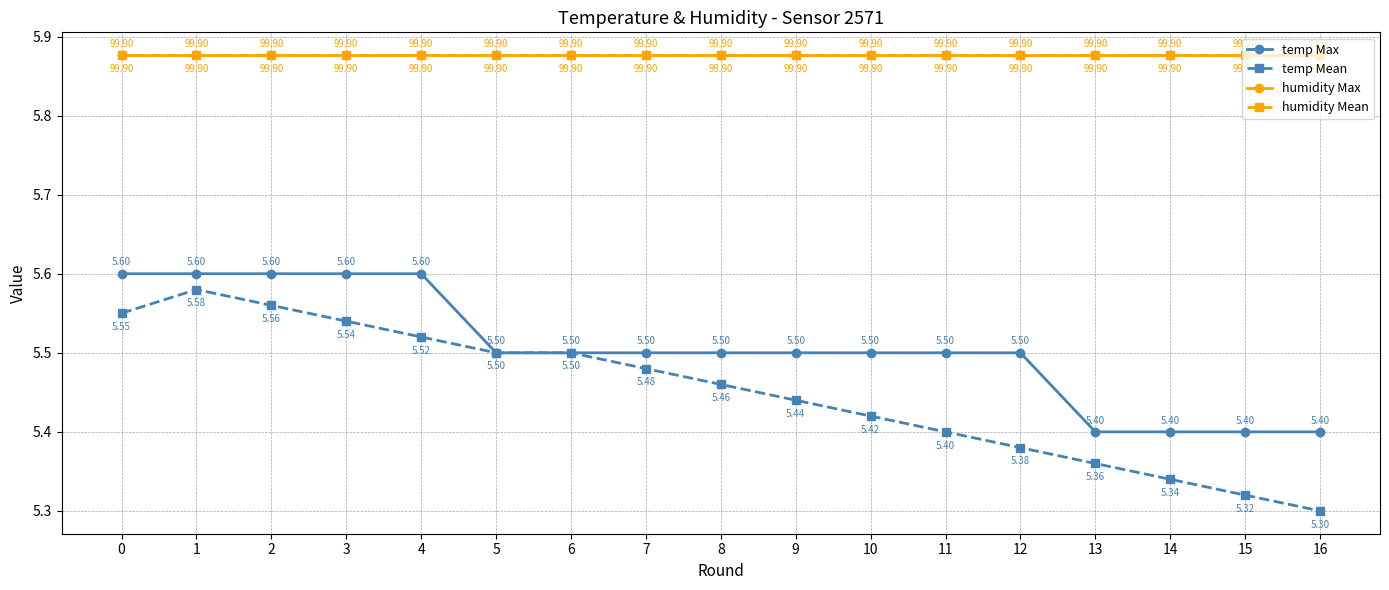

Which series has the largest range (max minus min)?

temp Mean